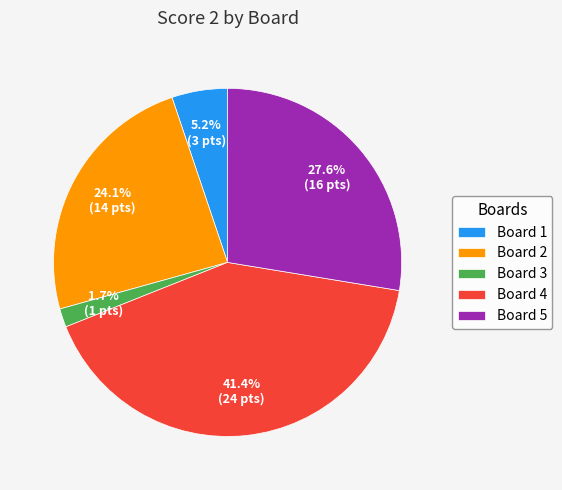

How many segments does this pie chart have?

5